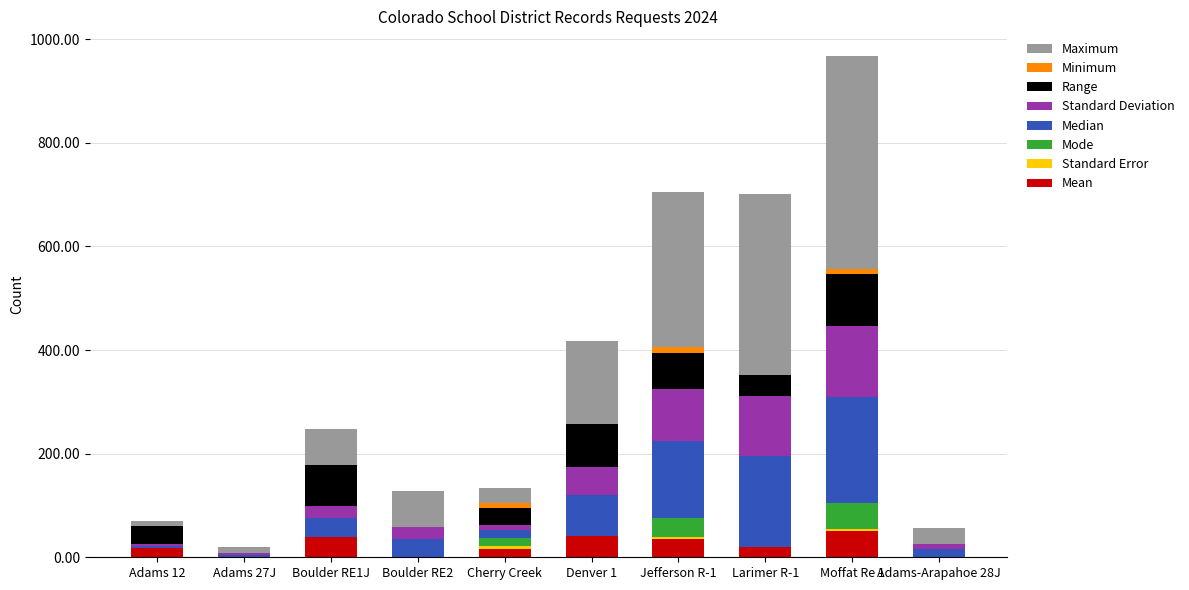

What is the total value across all series at Denver 1?

416.5